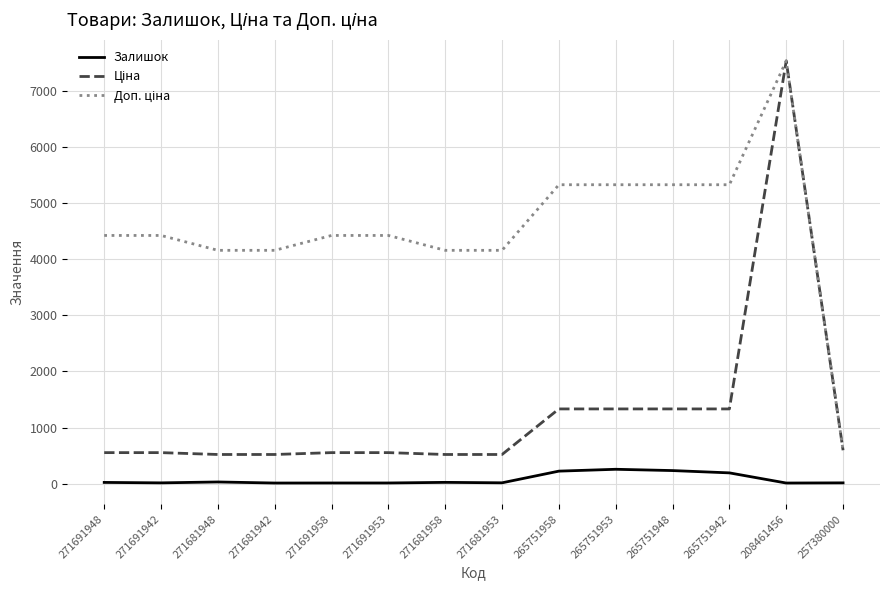

What is the difference between the maximum and second lowest values in the Залишок series?

245.0